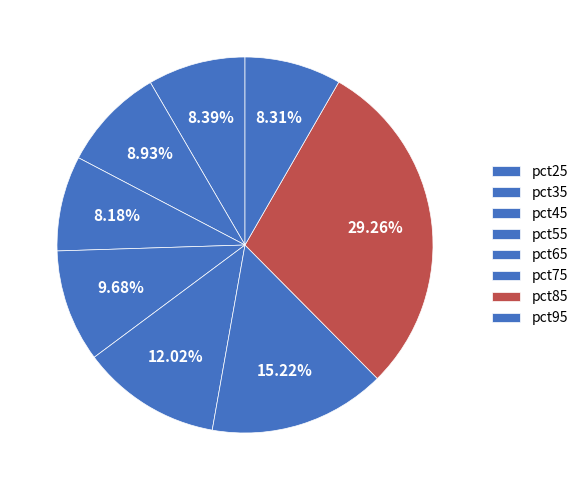

How many slices are in this pie chart?

8